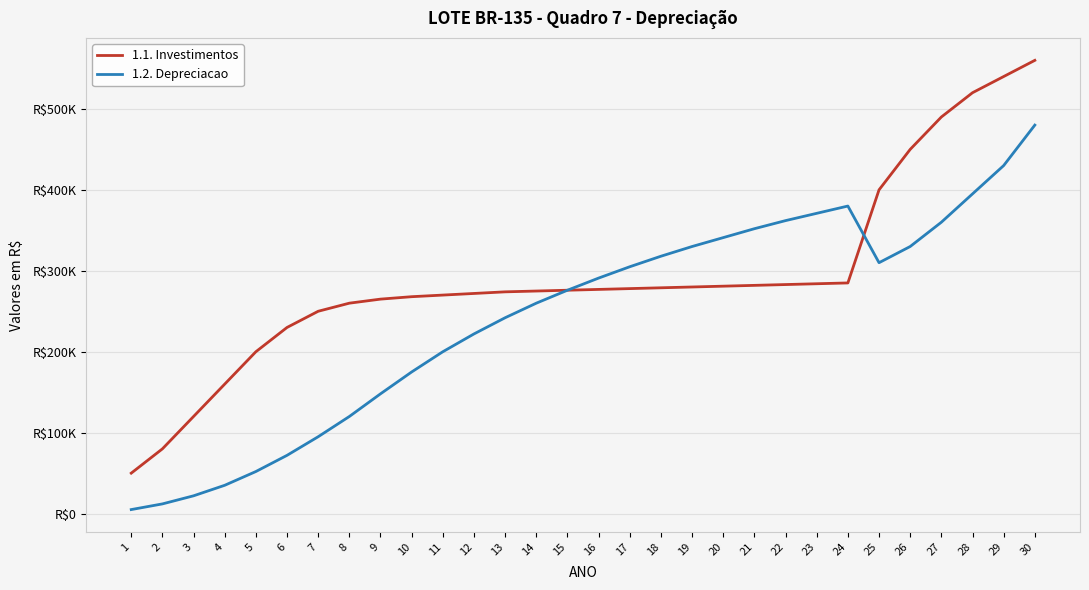

At which label does 1.2. Depreciacao first exceed 291000?

17